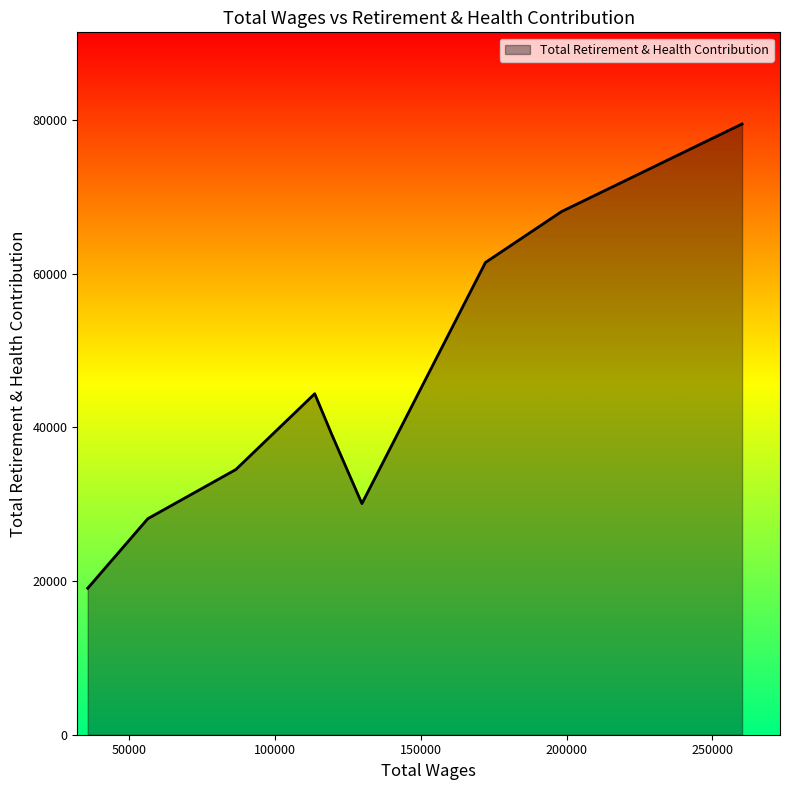

What is the minimum value shown in the chart?

19057